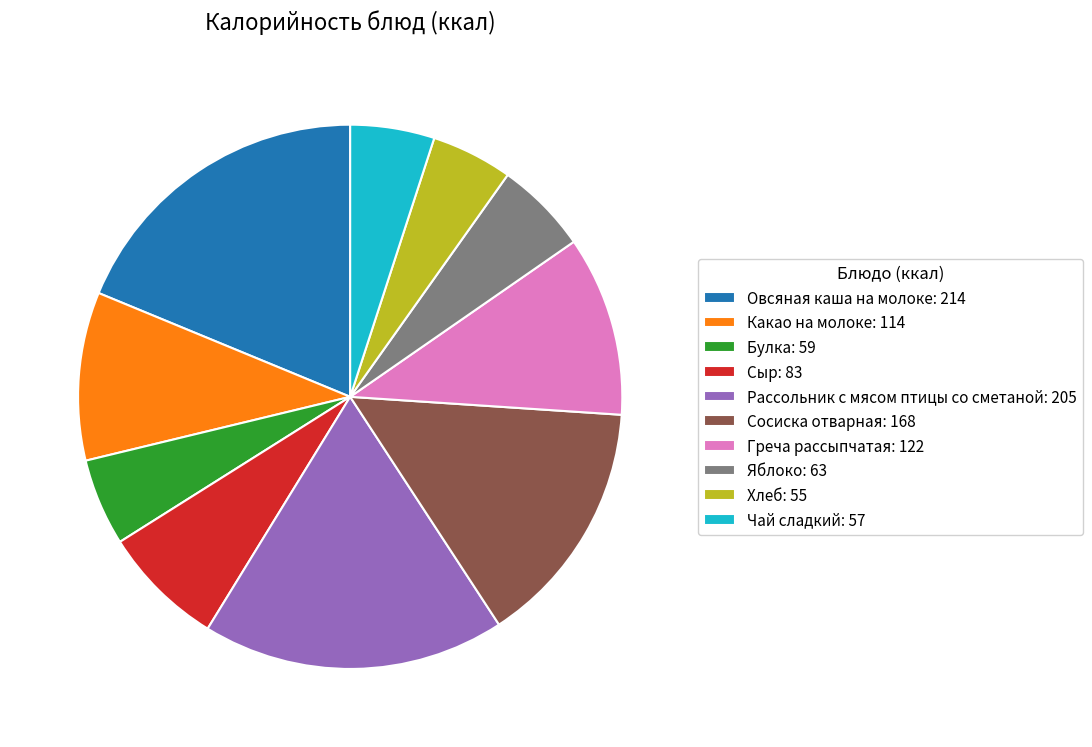

Does any single category account for the majority?

No